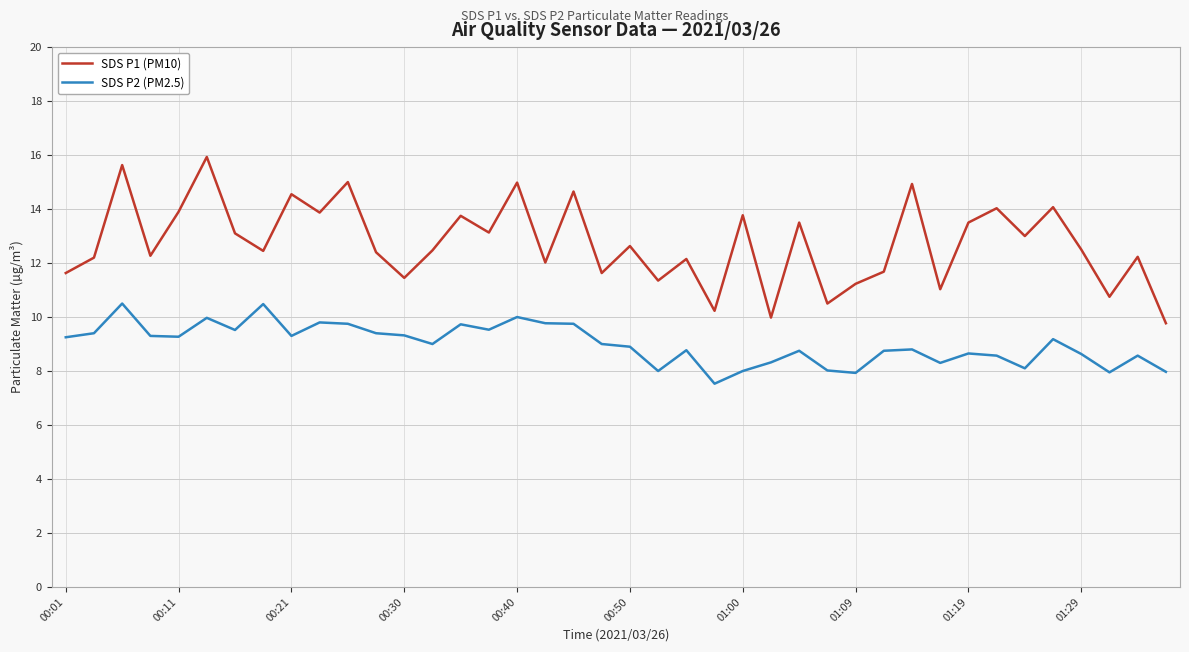

Which series has the largest total across all categories?

SDS P1 (PM10)